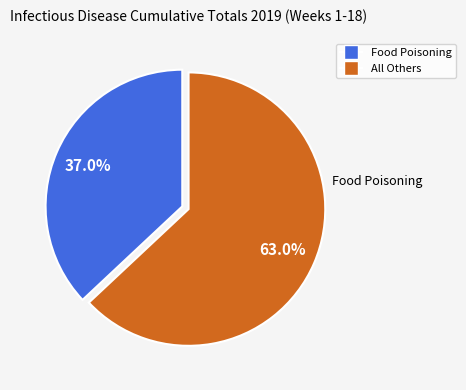

Is there a majority slice in this chart?

Yes